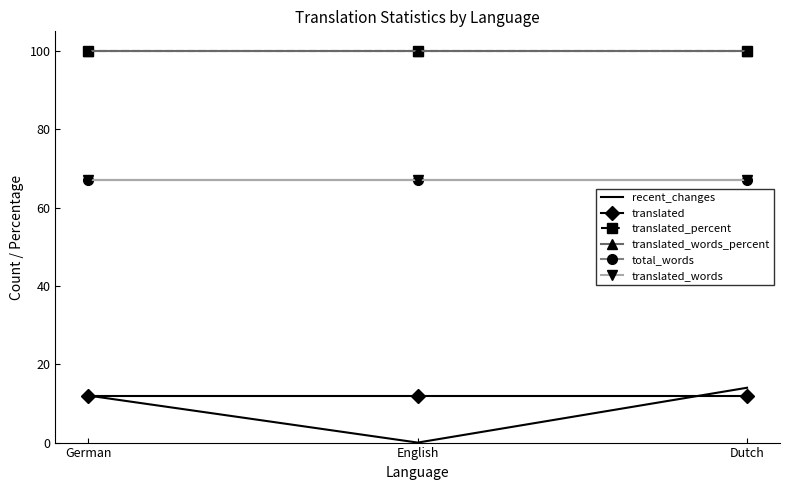

Does the chart have visible grid lines?

No